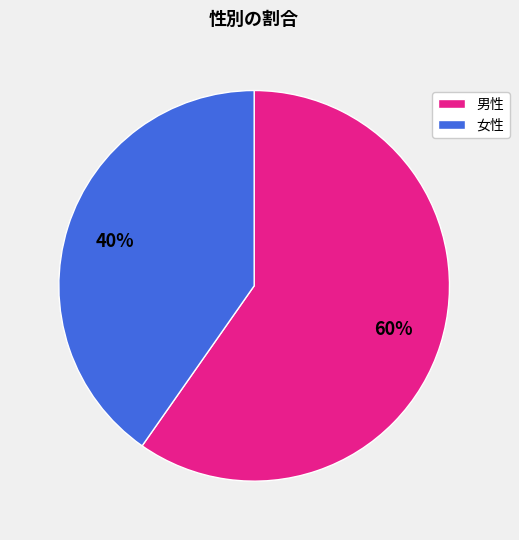

True or false: 男性 accounts for 60% of the total.

True